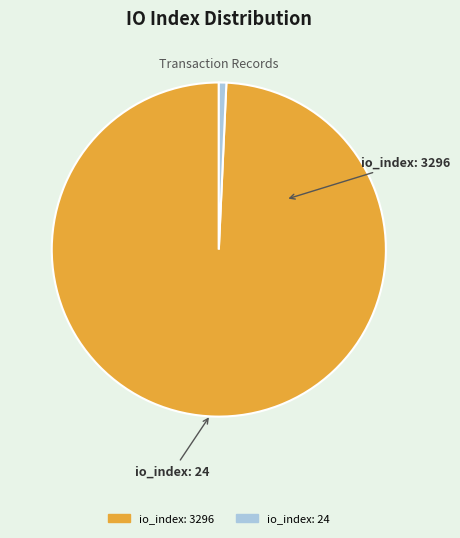

The io_index: 3296 slice represents 89% of the pie. True or false?

False